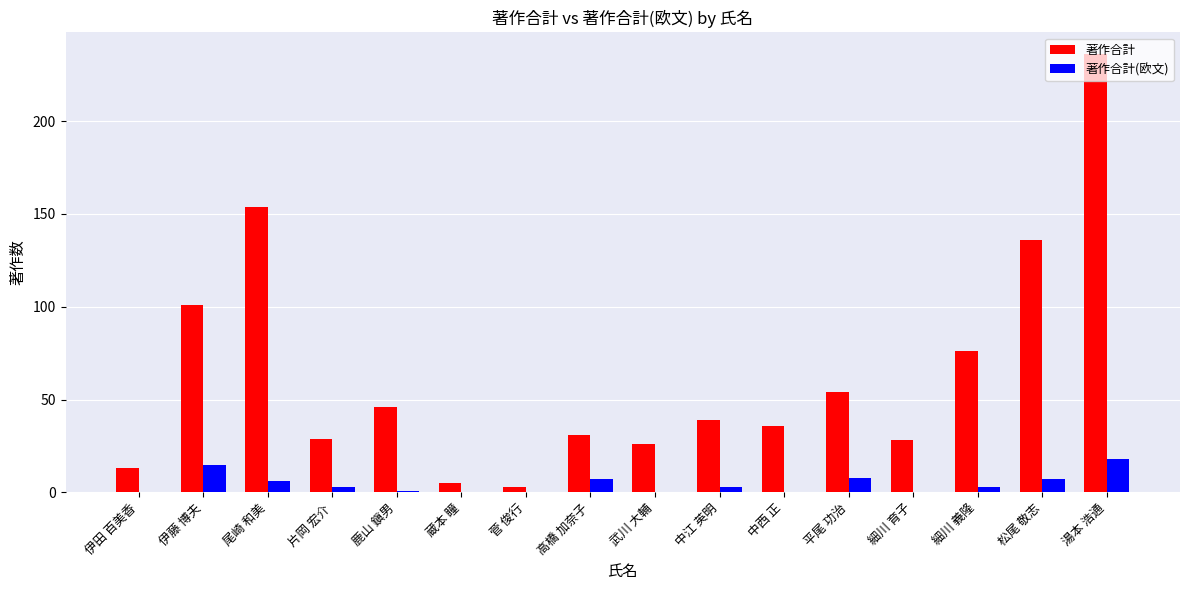

Reading left to right, transcribe all the data shown in this chart.

著作合計: 13	101	154	29	46	5	3	31	26	39	36	54	28	76	136	236
著作合計(欧文): 0	15	6	3	1	0	0	7	0	3	0	8	0	3	7	18